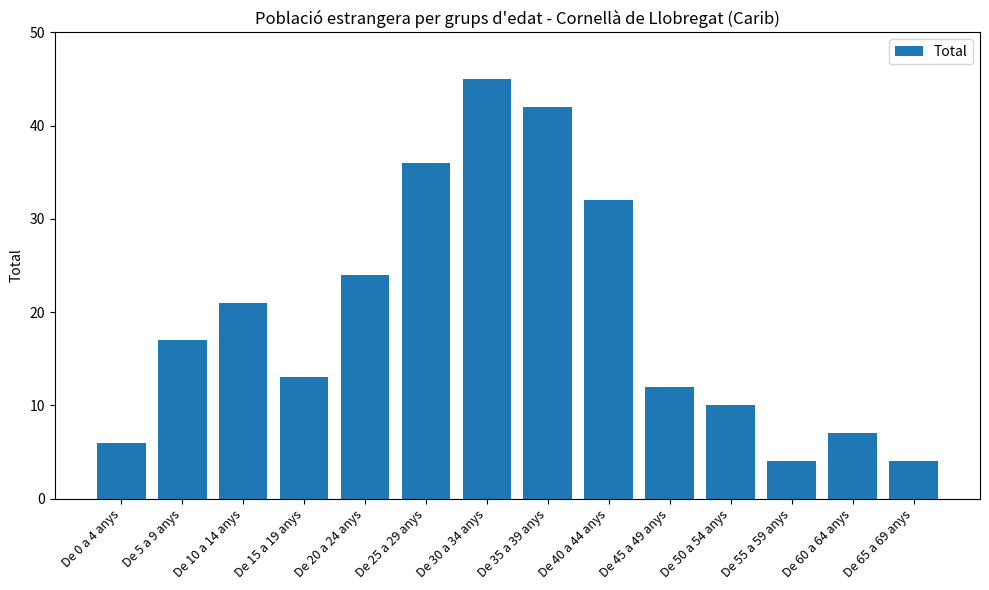

The value at De 50 a 54 anys is 10. True or false?

True